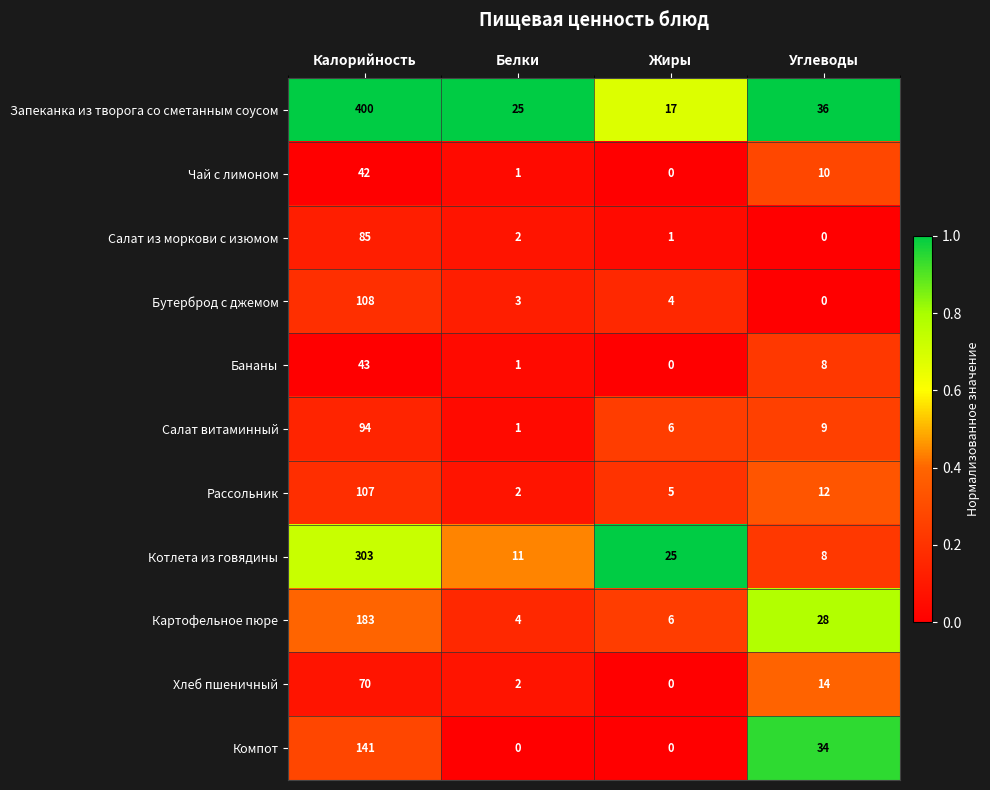

What is the highest value of the Салат из моркови с изюмом series?

85